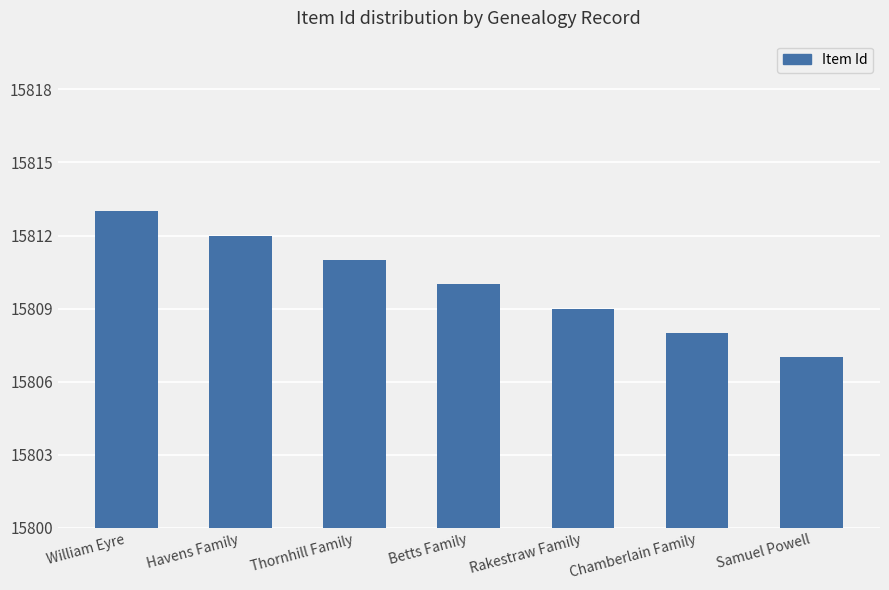

What is the change in value from Thornhill Family to Samuel Powell?

-4